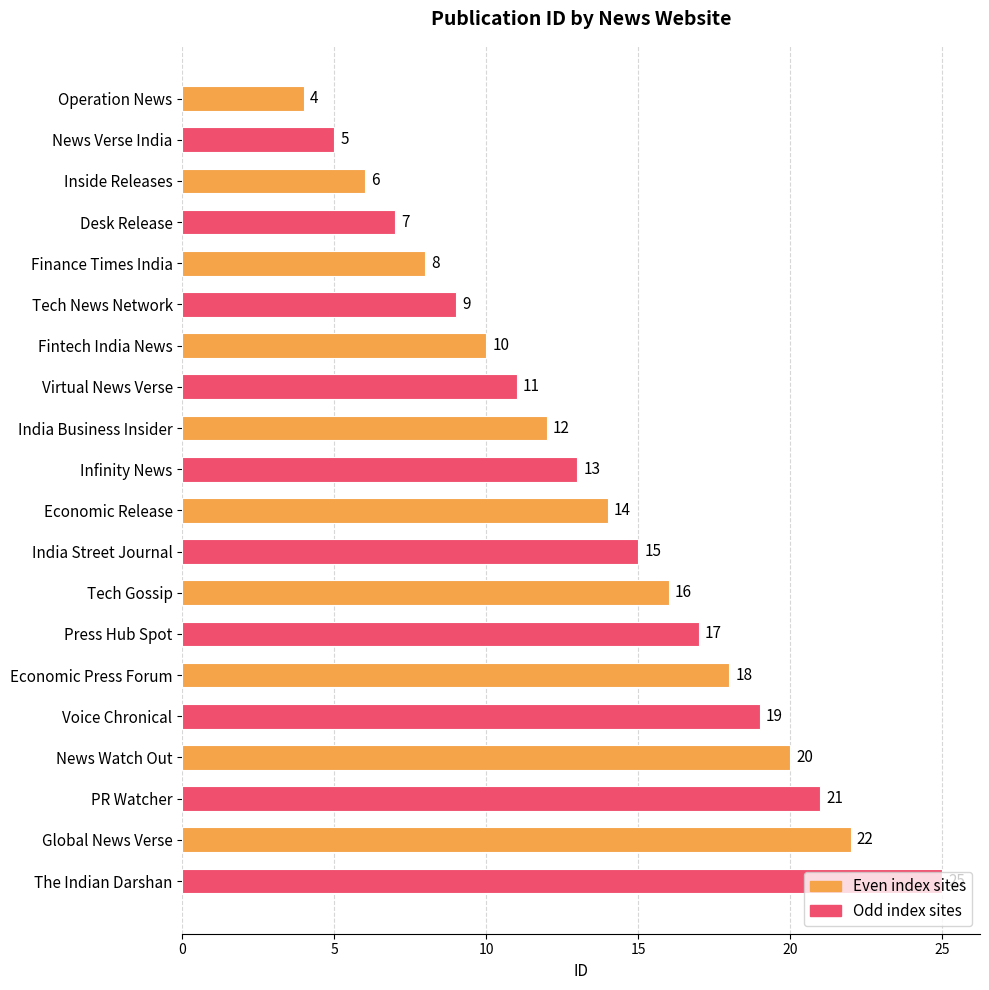

What is the label of the 8th bar from the bottom?

Tech Gossip